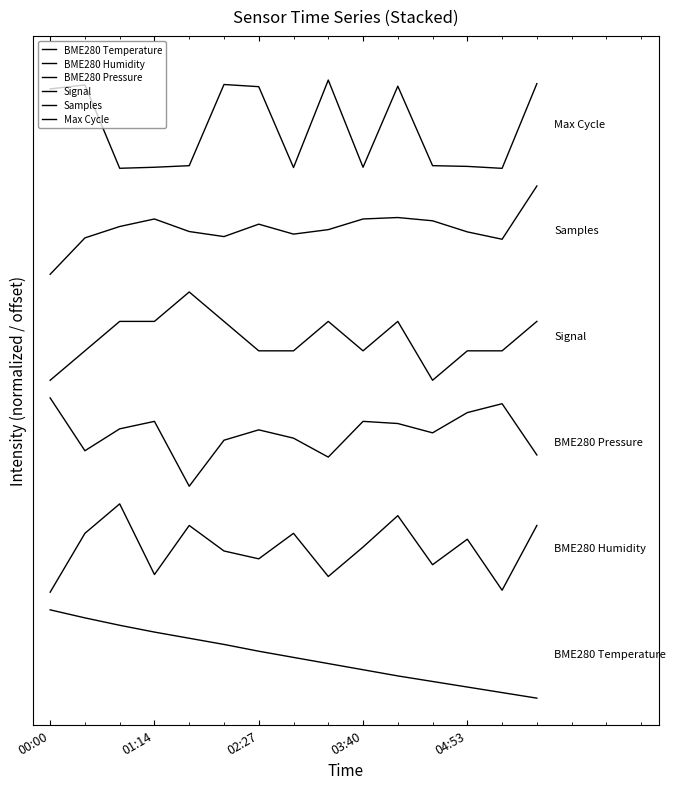

Rank the series by their average value, from highest to lowest.

Max Cycle, Samples, Signal, BME280 Pressure, BME280 Humidity, BME280 Temperature